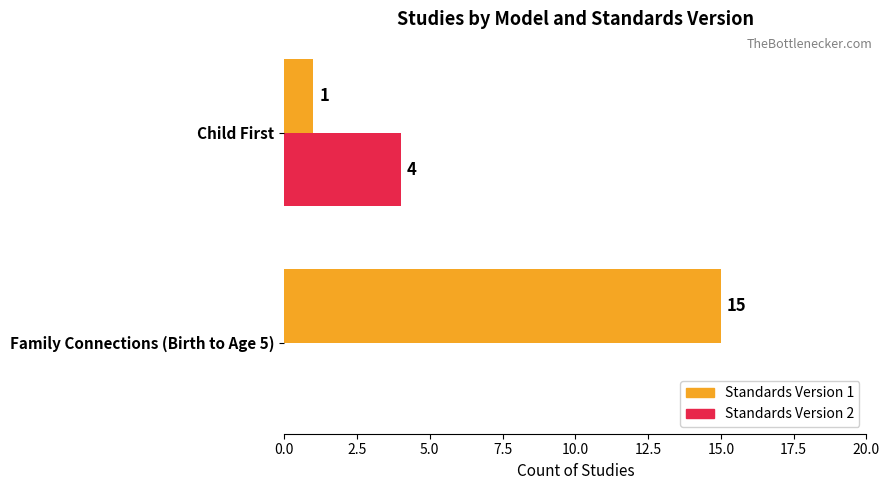

Which series changed the most between Family Connections (Birth to Age 5) and Child First?

Standards Version 1